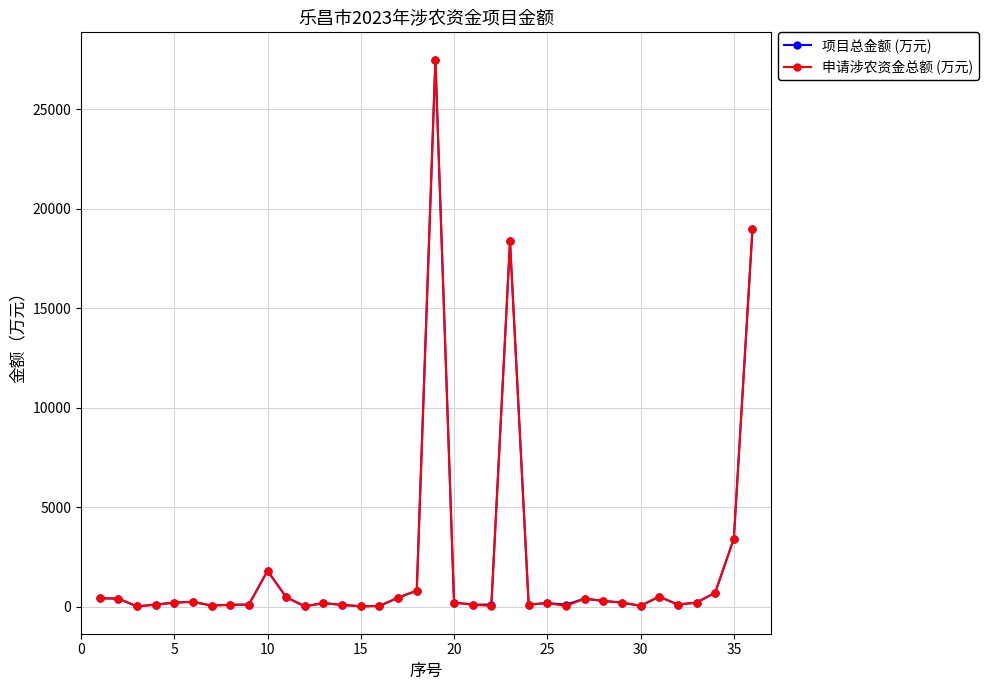

What is the value of the 项目总金额 (万元) point at the 34th from the left?

700.0